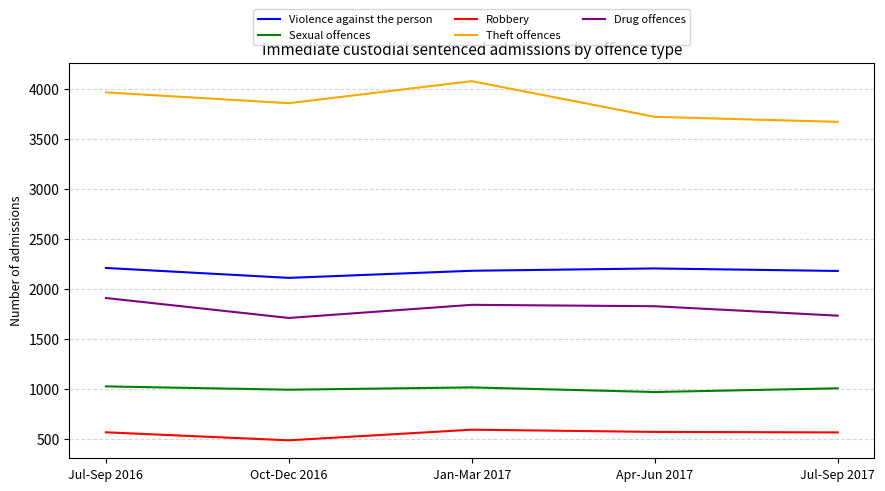

Which series has the widest spread of values?

Theft offences